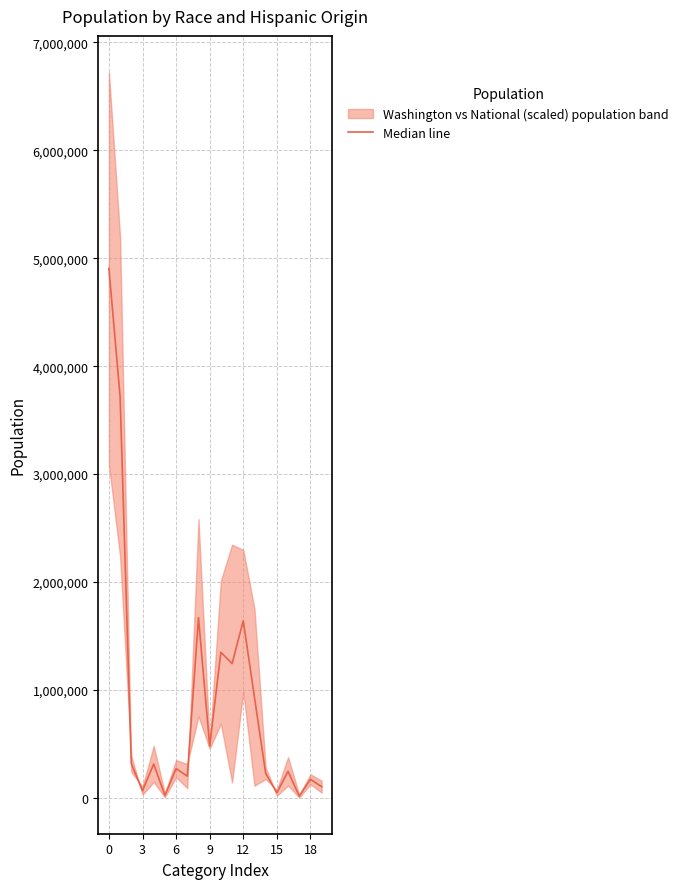

What is the difference between the second highest and minimum values?

3700231.3